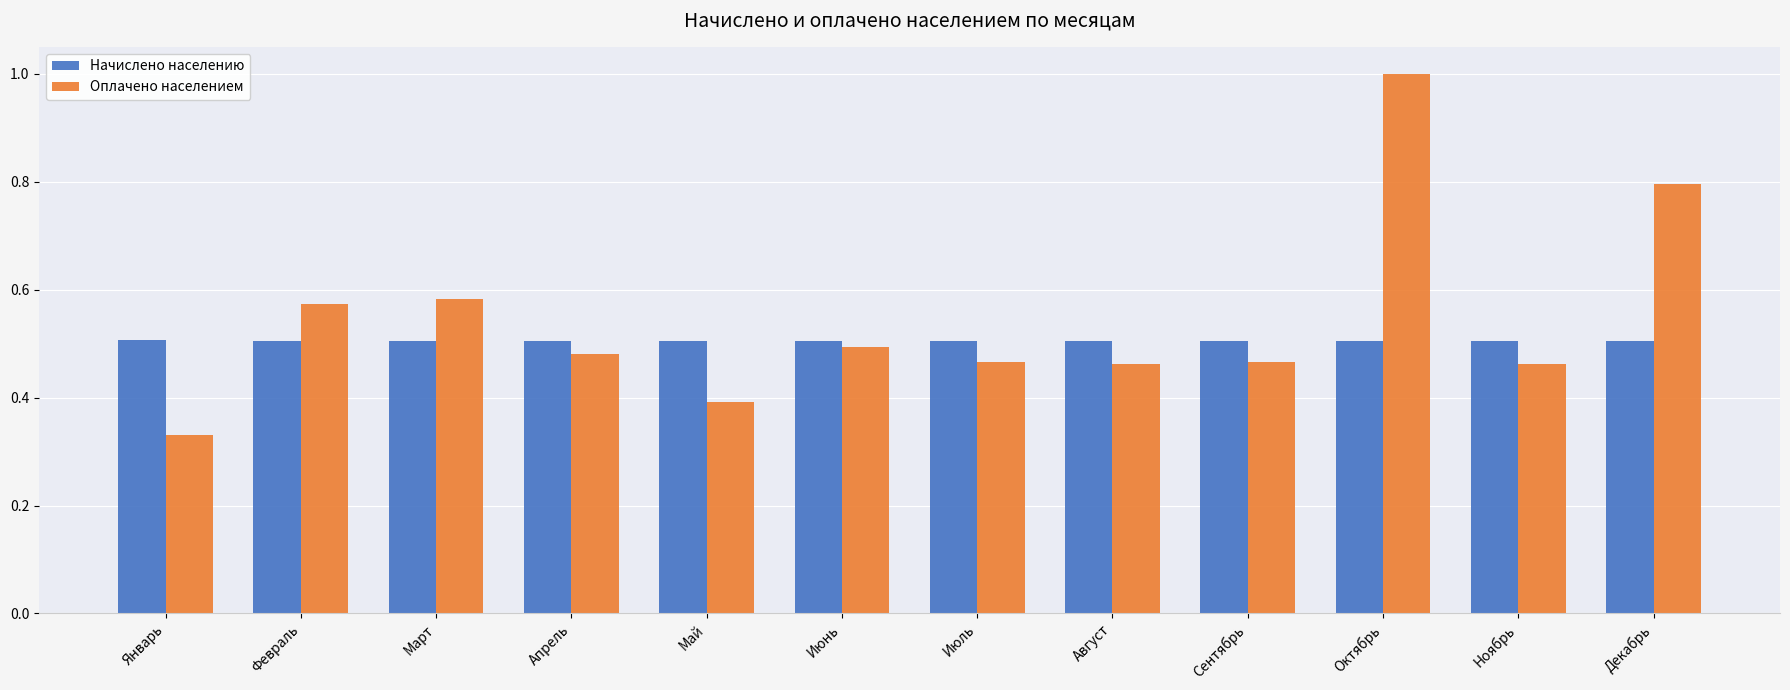

At how many categories does at least one series exceed 0?

12